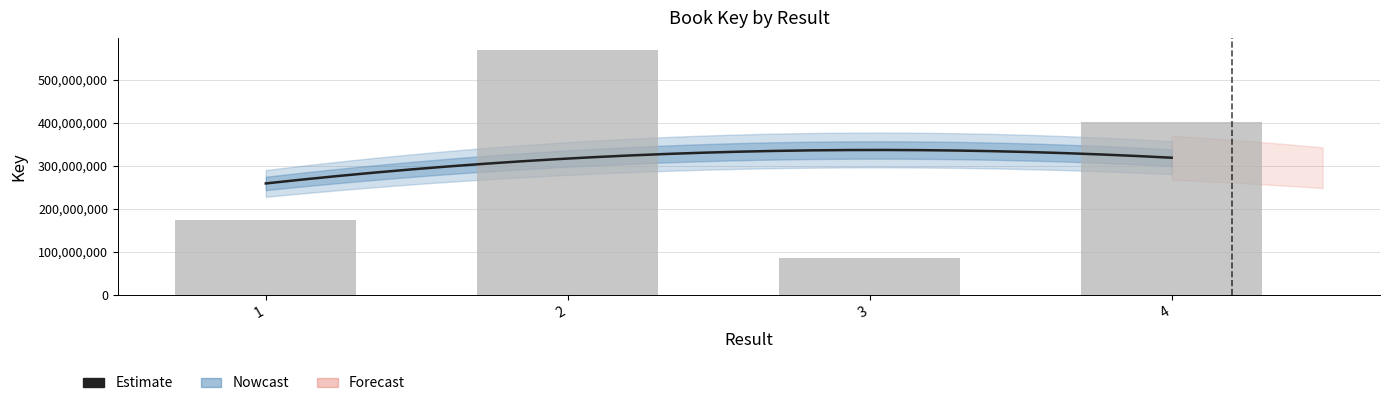

What is the change in value from 1 to 2?

+394438963